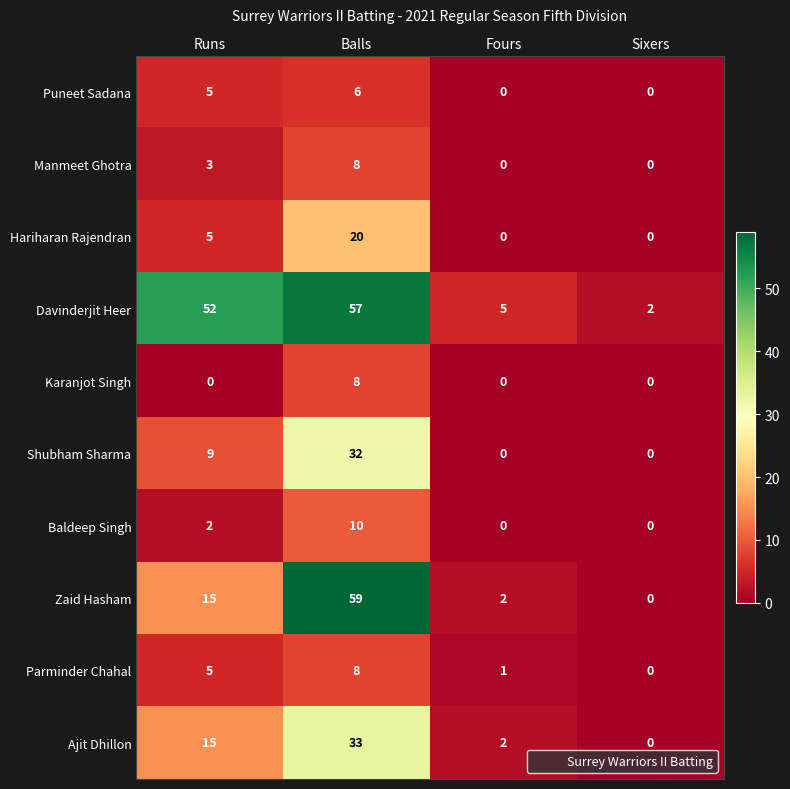

Where is Shubham Sharma nearest to the value 16?

Runs